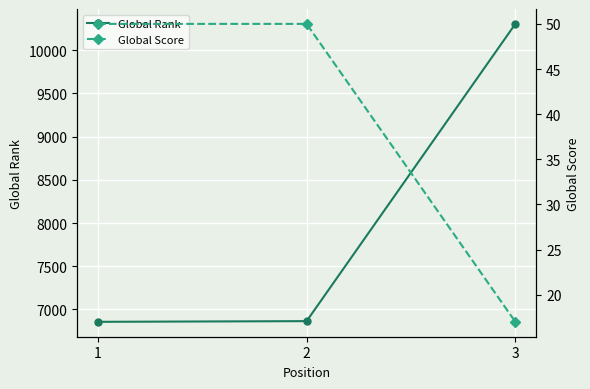

How many values in the Global Rank series exceed 6865?

1